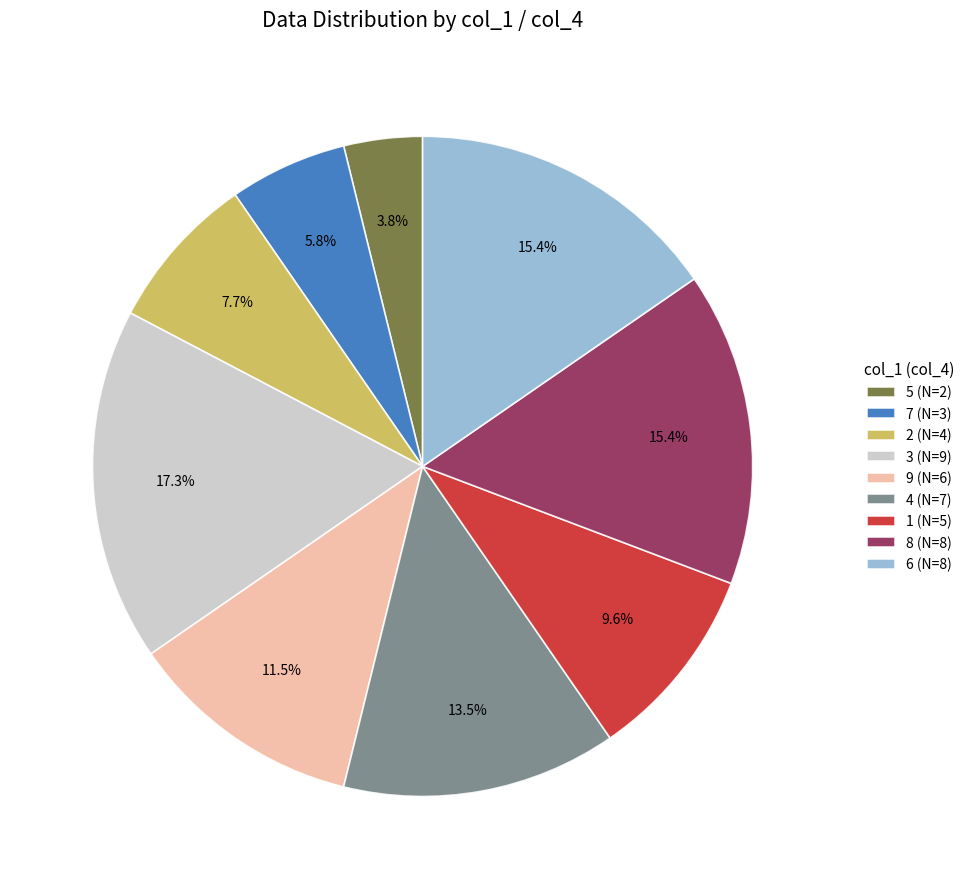

Is it true that 1 is 21% of the pie?

False